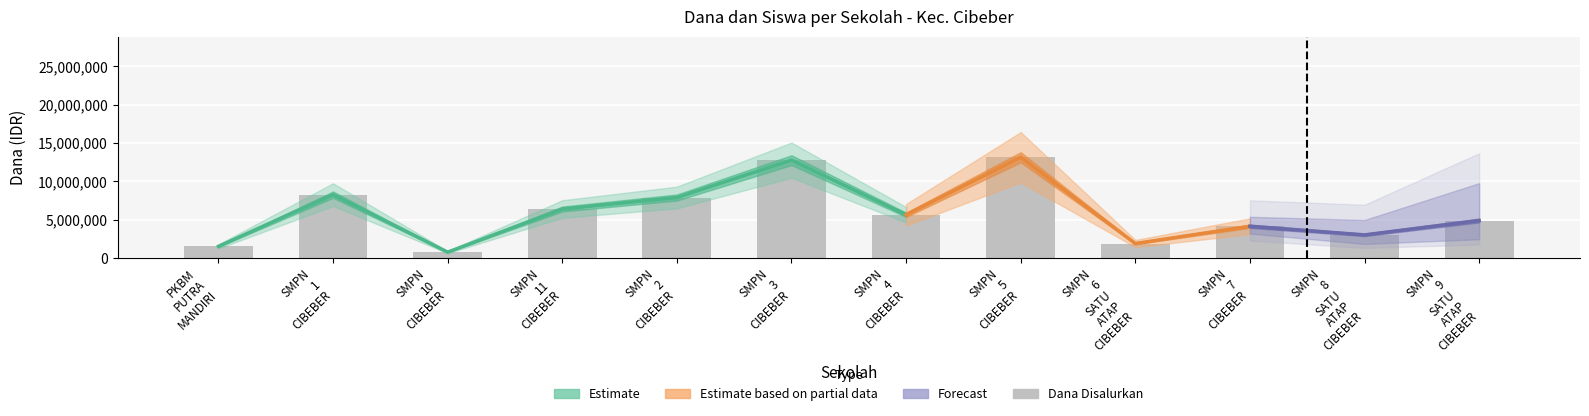

How many groups of bars are there?

12